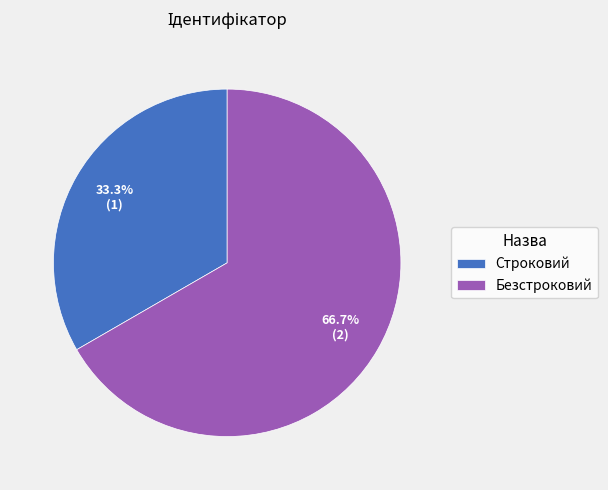

To the nearest percent, what is the average slice percentage?

50%